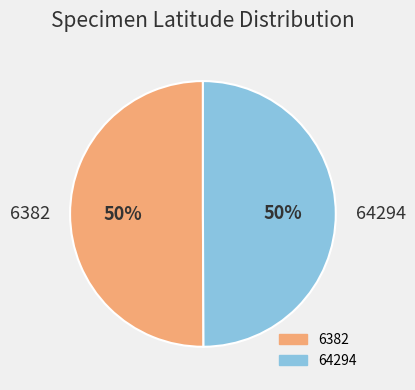

Combined, do 64294 and 6382 account for over 50%?

Yes